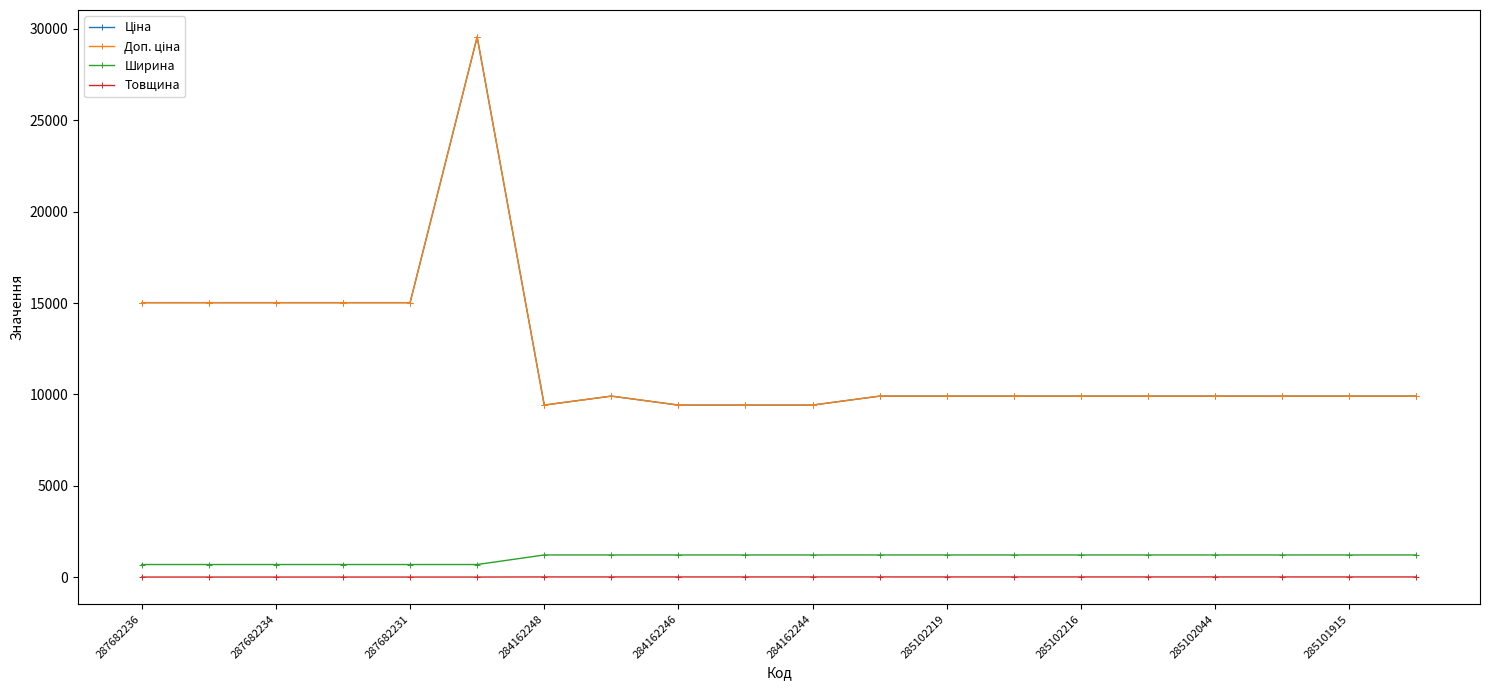

List the labels in order of Товщина value, largest first.

285102219, 285102216, 285102044, 285101915, 10, 11, 12, 13, 14, 15, 16, 17, 18, 19, 287682236, 287682234, 287682231, 284162248, 284162246, 284162244